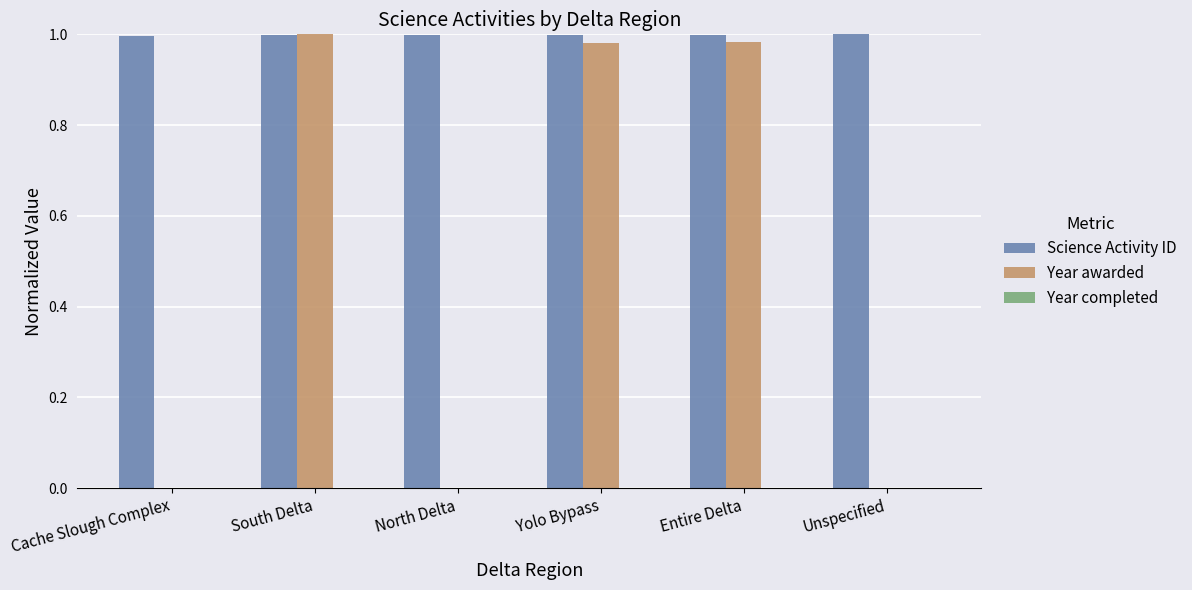

What is the sum of all Science Activity ID values?

6.0